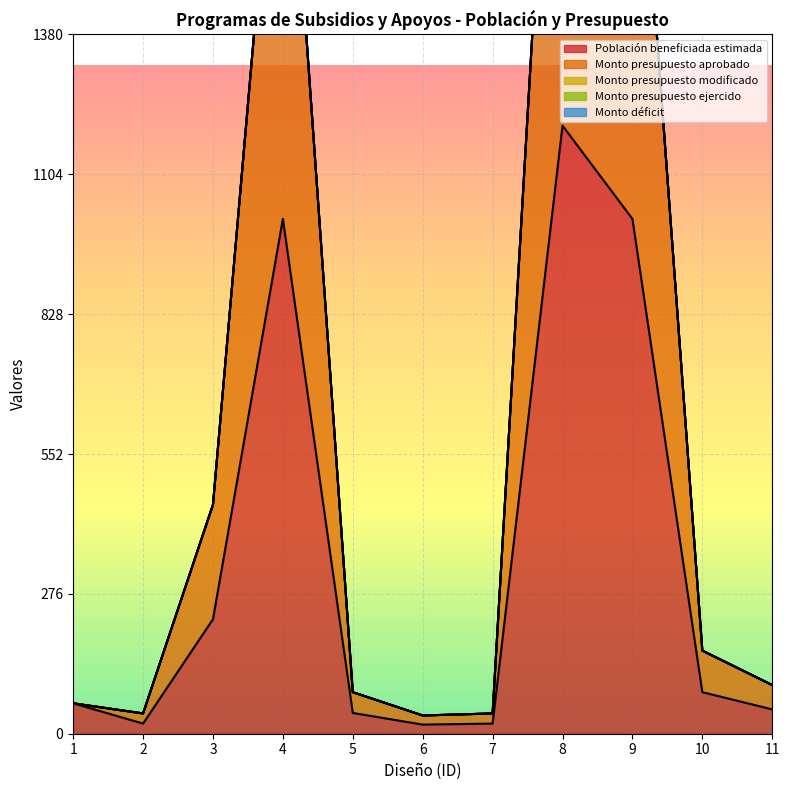

What is the total value across all series at 5?

82